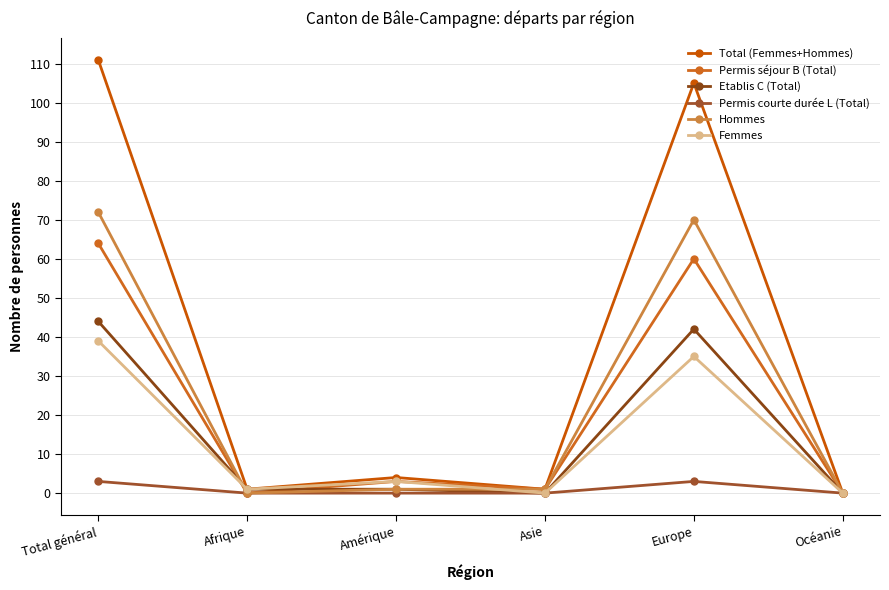

How many lines are shown in the chart?

6